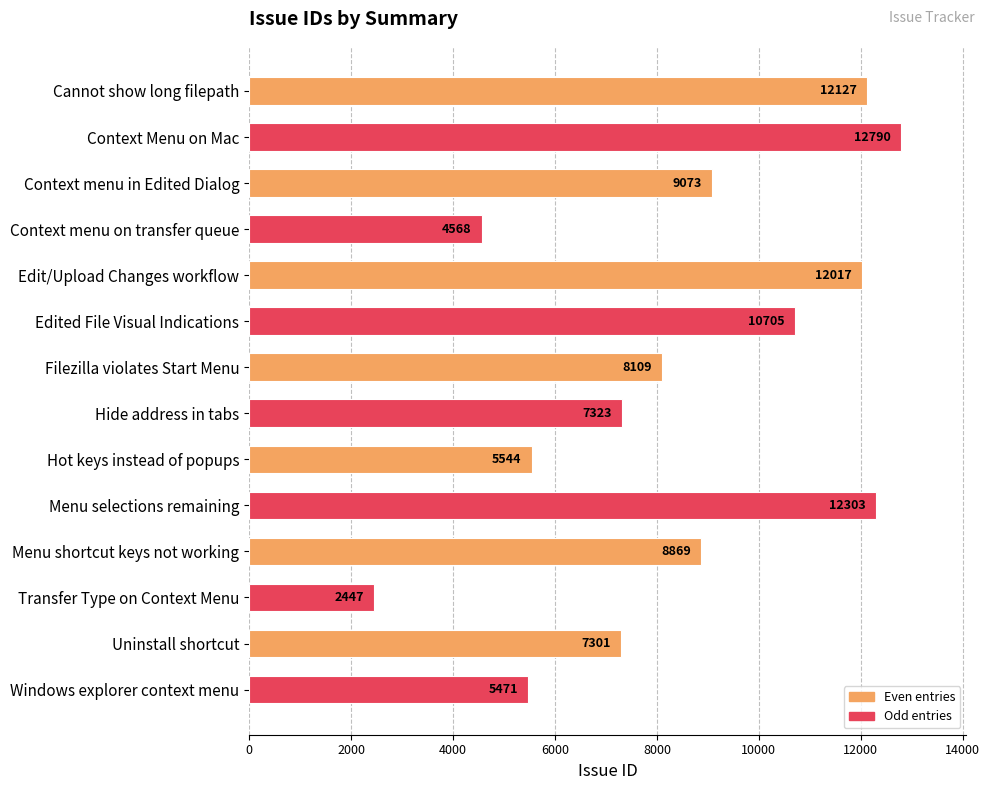

At which label is the value closest to 7618?

Hide address in tabs